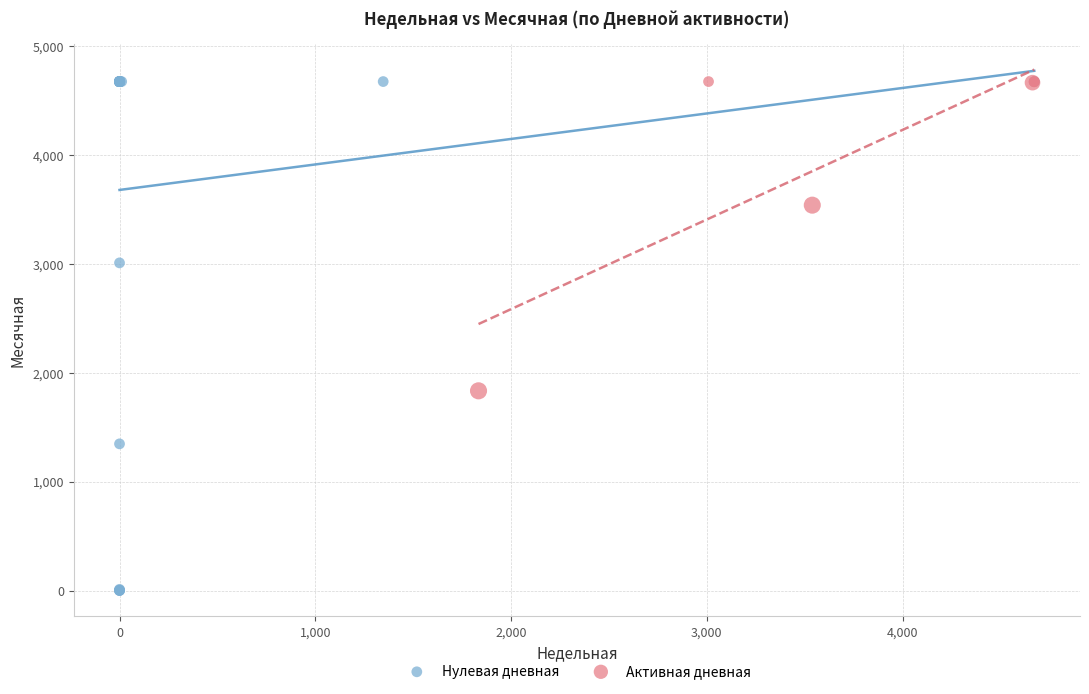

Which series has the largest Y range (max minus min)?

Нулевая дневная